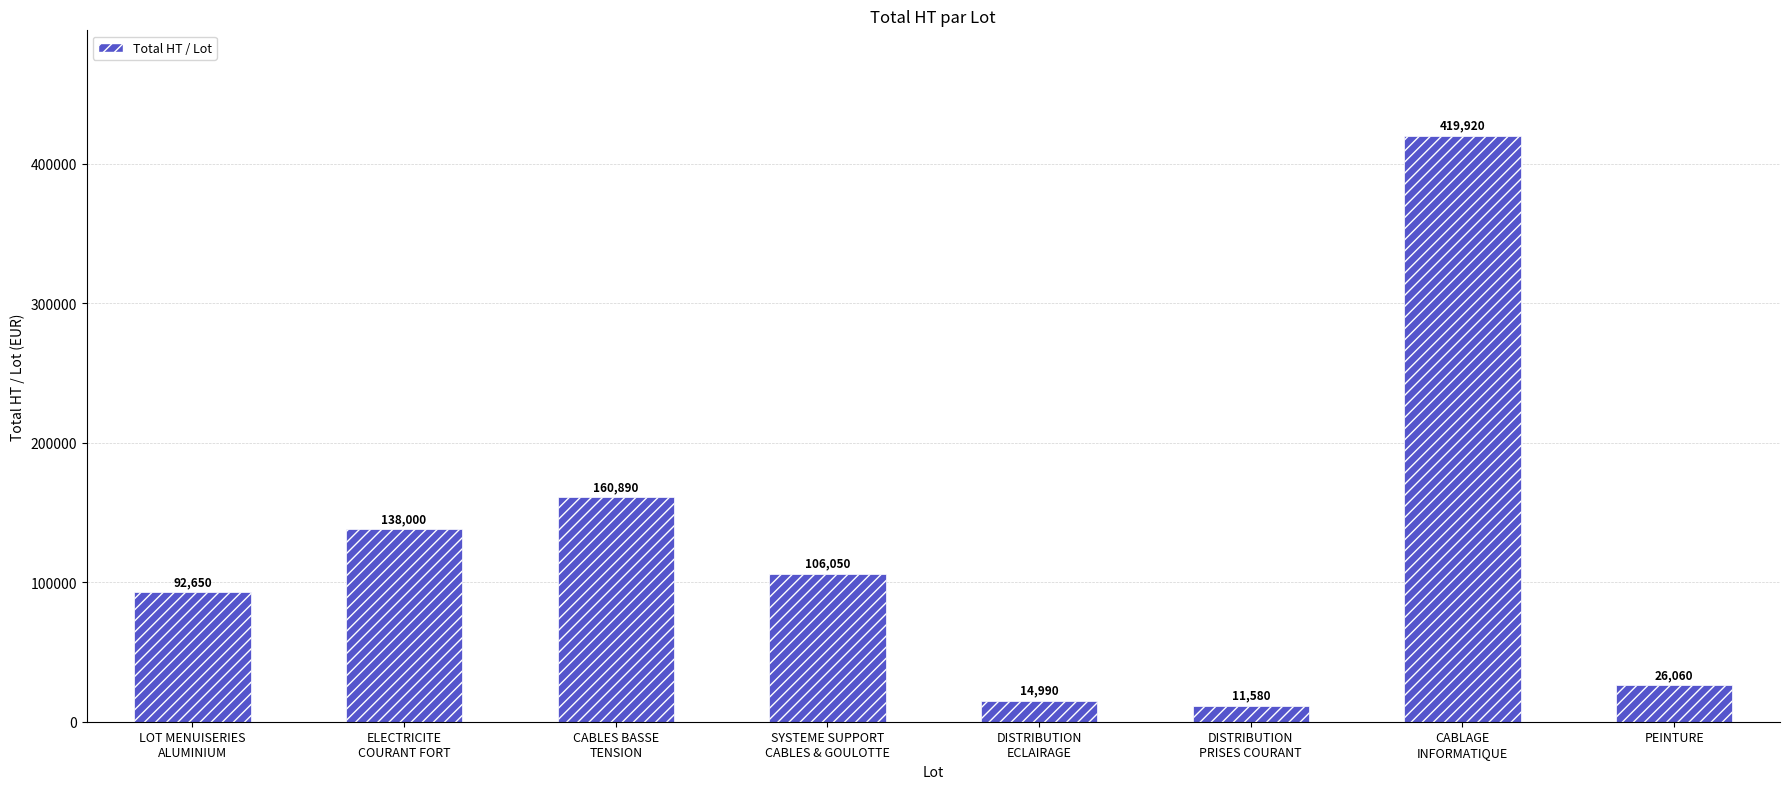

What is the greatest value displayed?

419920